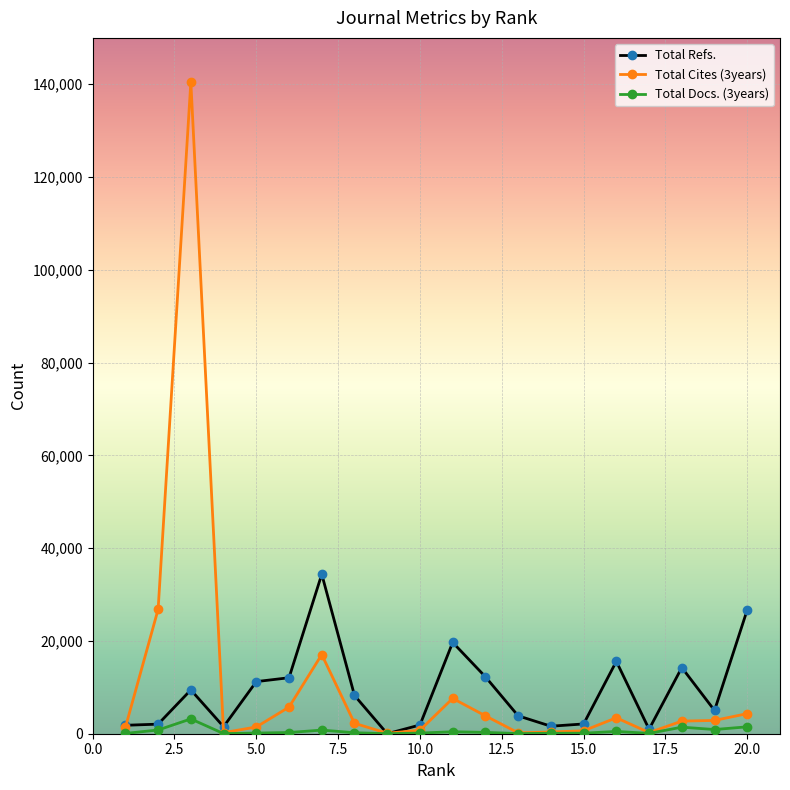

Which series has the largest total across all categories?

Total Cites (3years)